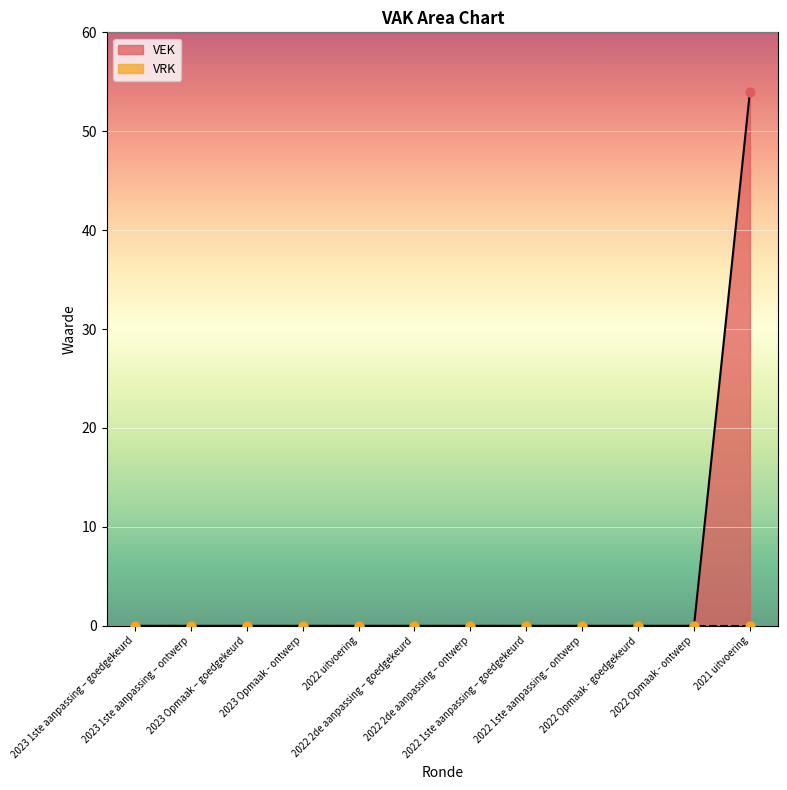

At which category is the sum across all series the highest?

2021 uitvoering